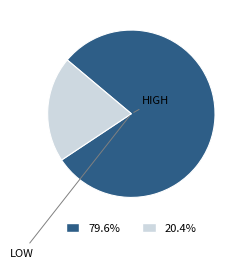

Does 79.6% represent more than half of the total?

Yes